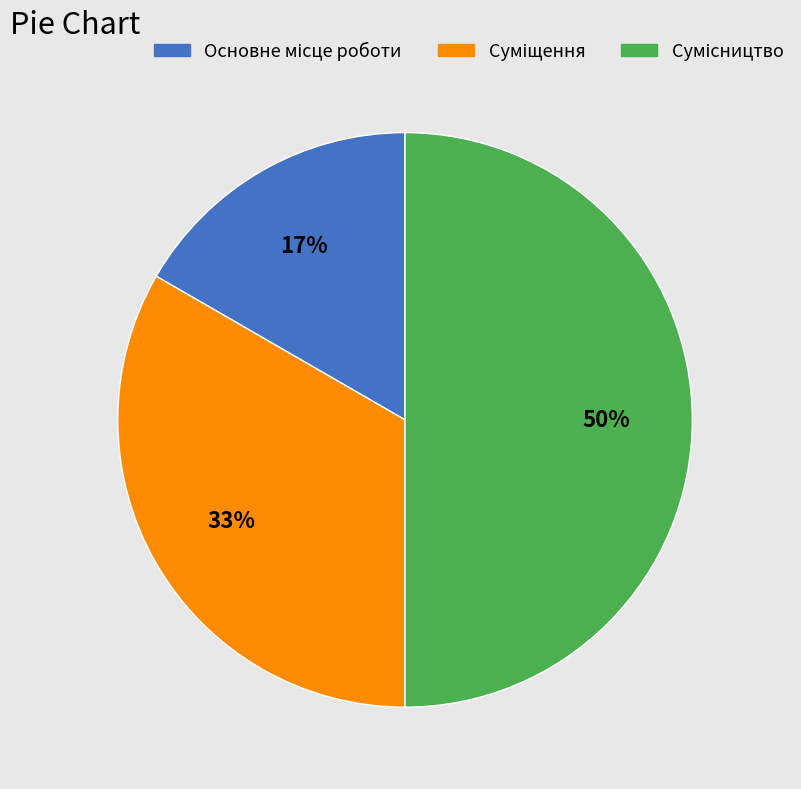

To the nearest percent, what is the difference between the largest and smallest slice percentages?

33%